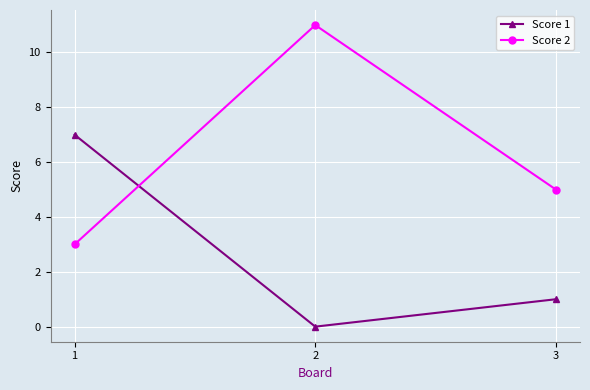

The Score 1 series shows 3 at 2. True or false?

False